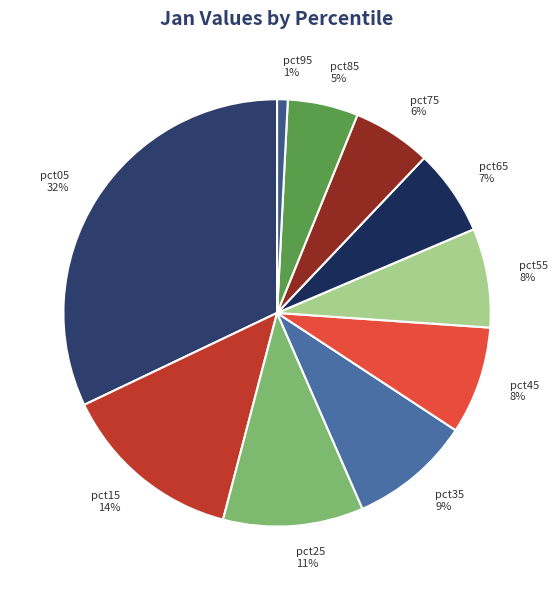

Is there any slice that represents more than half of the pie?

No